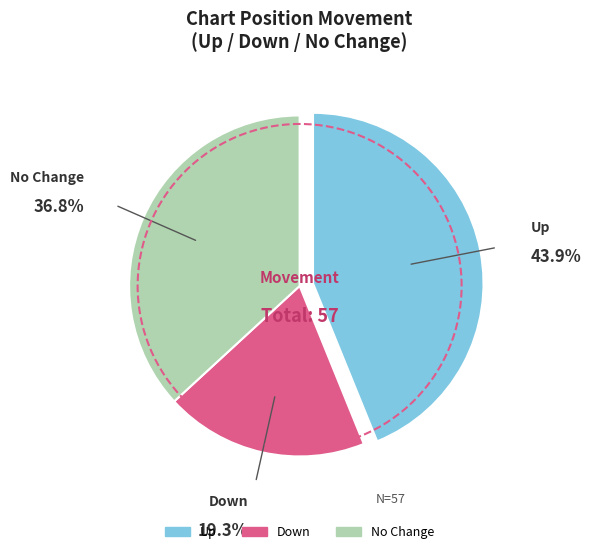

To the nearest percent, what is the difference between the largest and smallest slice percentages?

25%